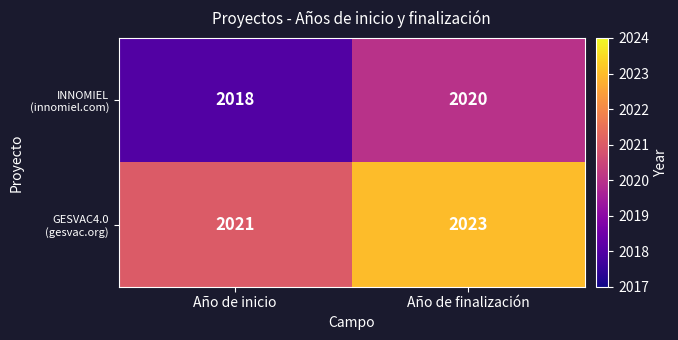

At how many categories does at least one series exceed 2022?

1